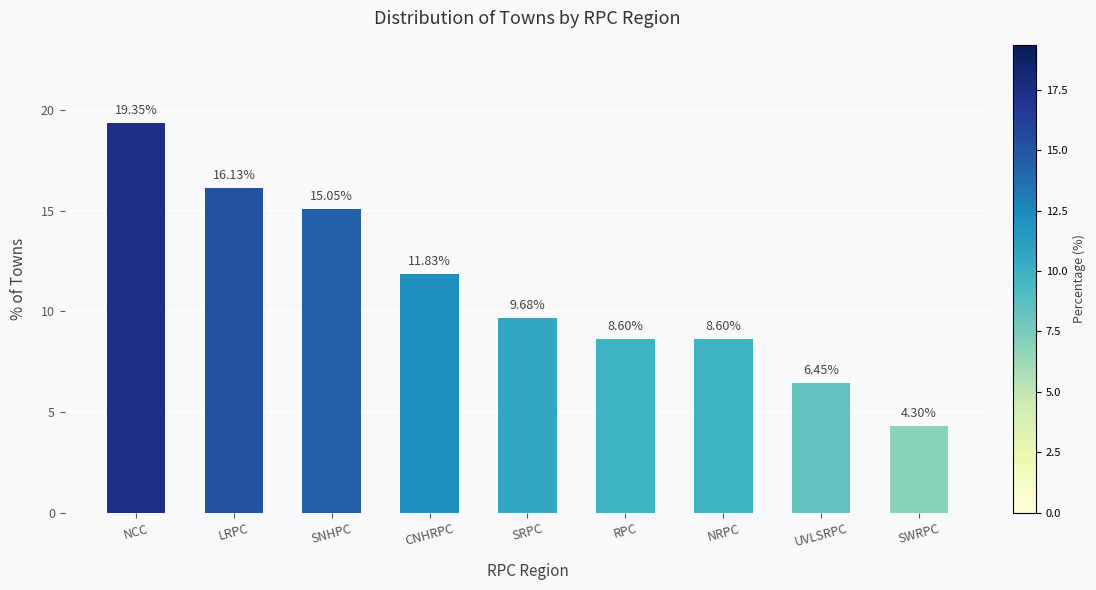

What is the approximate value at SWRPC?

4.3